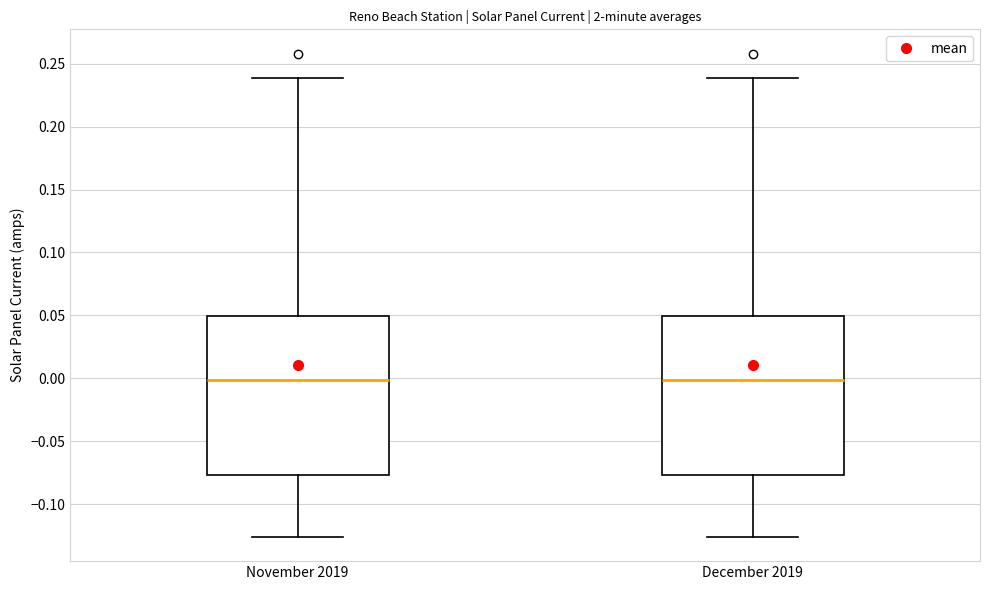

Reading left to right, transcribe this box plot: for each box, give where its median line is, the range the box spans, and where its two whiskers end, as read against the y-axis. The values are not printed on the chart, so give them approximately, as read against the axis.

November 2019: median 0.000, box -0.075 to 0.050, whiskers -0.125 to 0.240
December 2019: median 0.000, box -0.075 to 0.050, whiskers -0.125 to 0.240